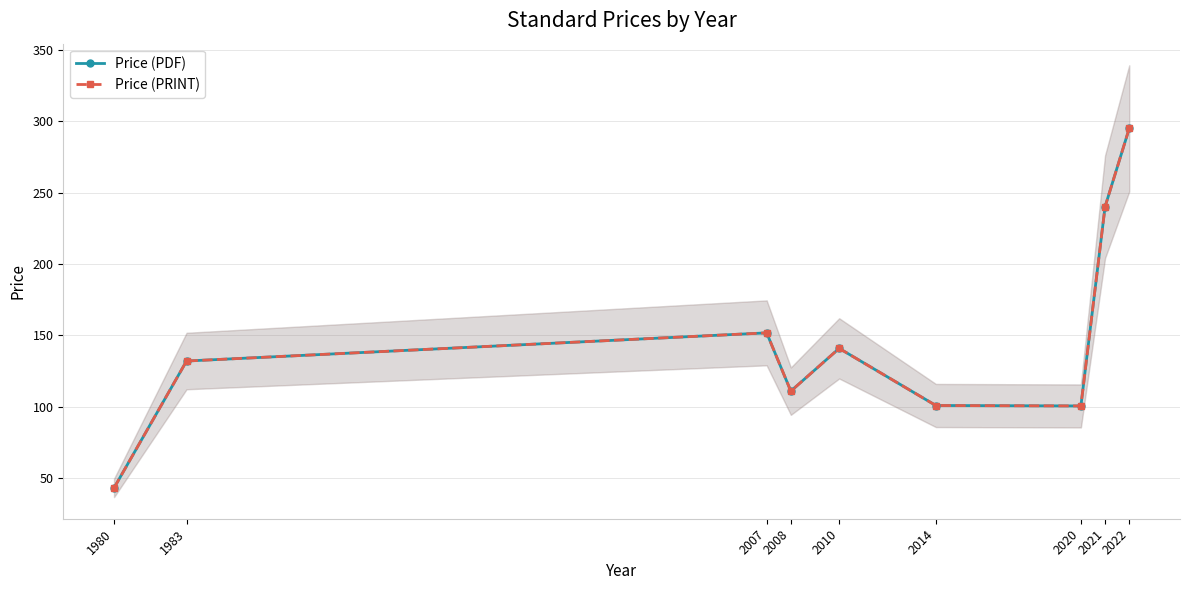

Between 1983 and 2021, which is larger?

2021